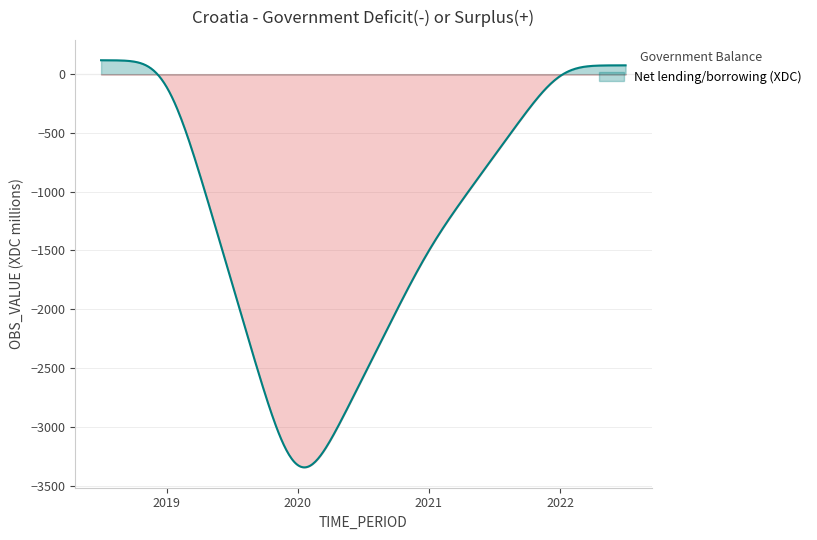

How many data points are less than 75?

2